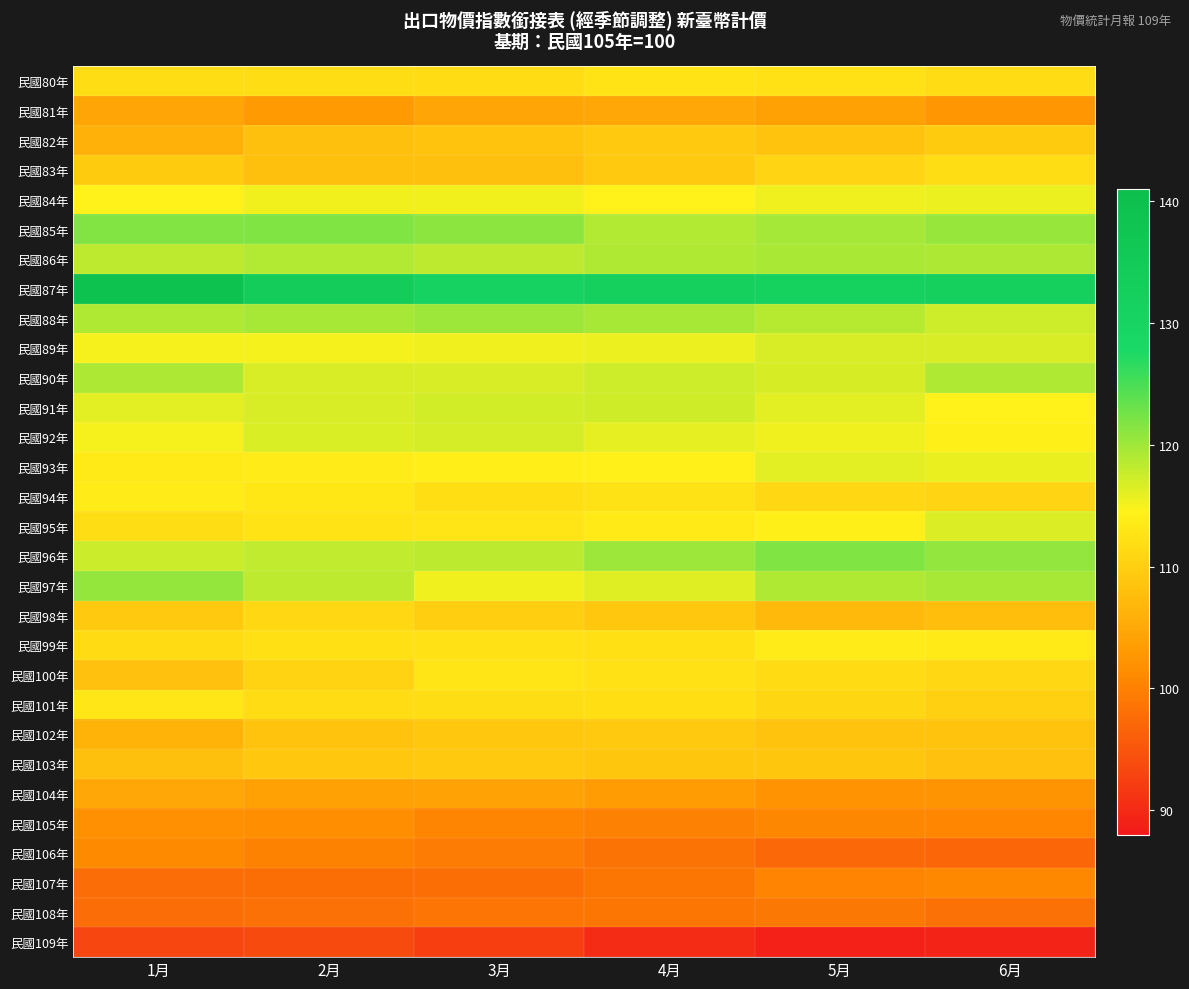

Which series has the largest total across all categories?

民國87年